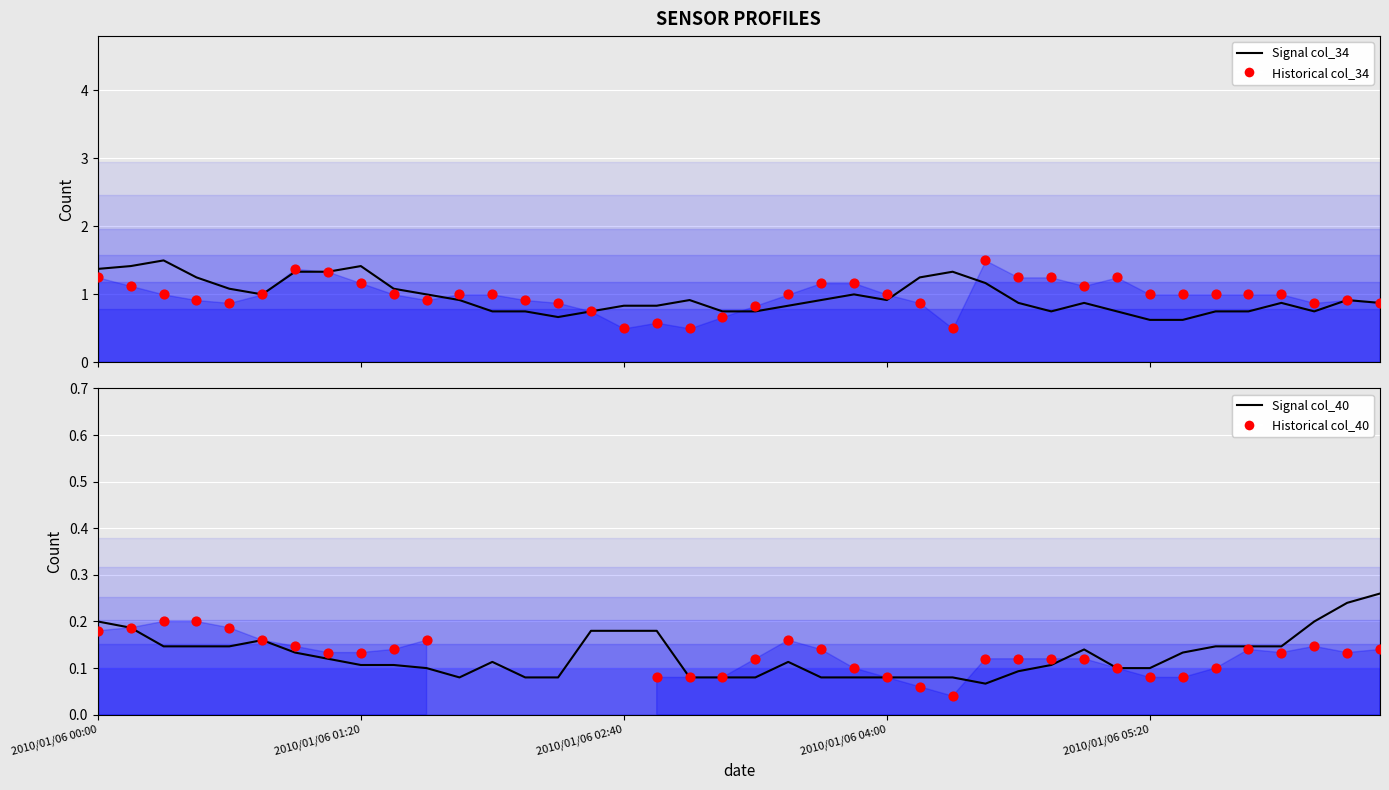

Which series reaches the minimum Y coordinate?

Historical col_40